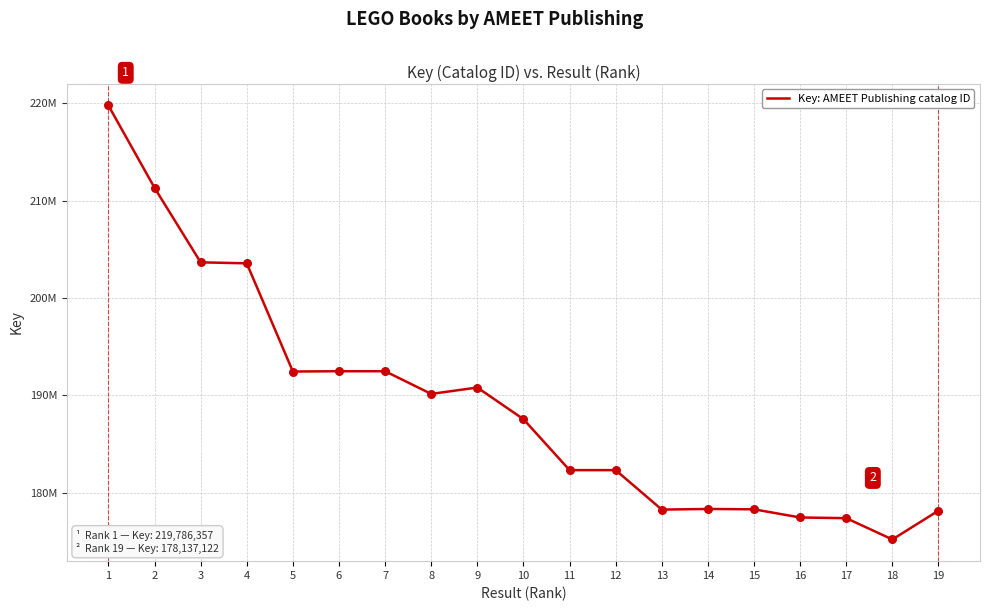

What is the change in value from 9 to 16?

-13357999